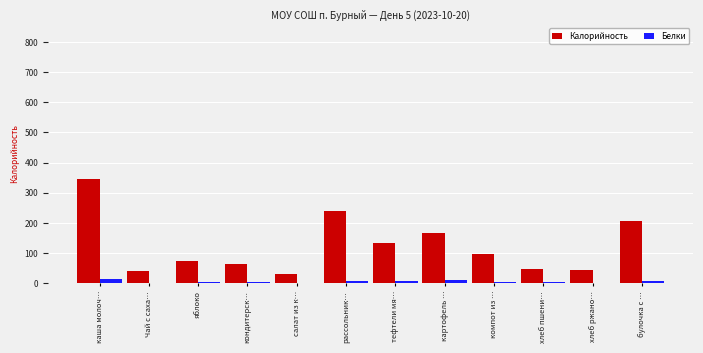

At which category is the sum across all series the highest?

каша молоч…